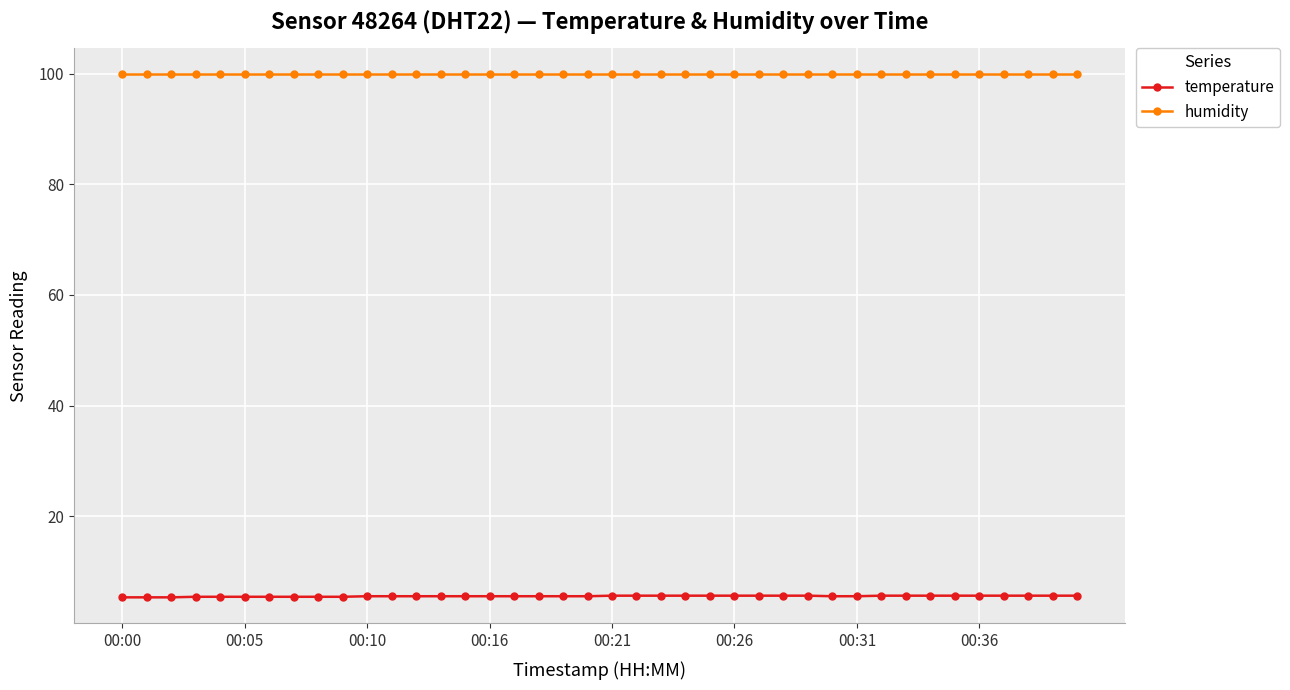

What is the maximum value shown in the chart?

99.9